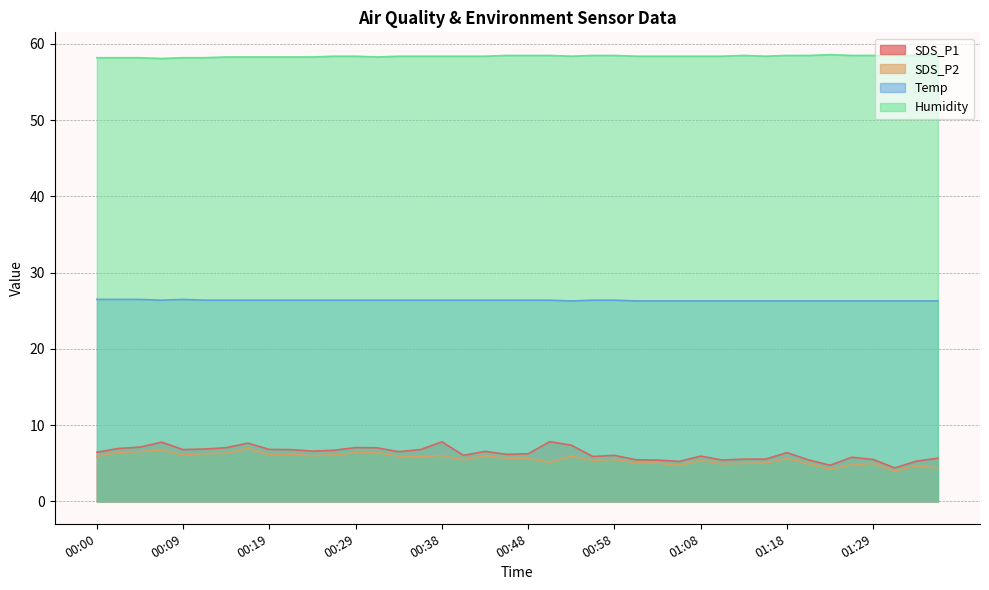

What position from the right is 00:48?

20